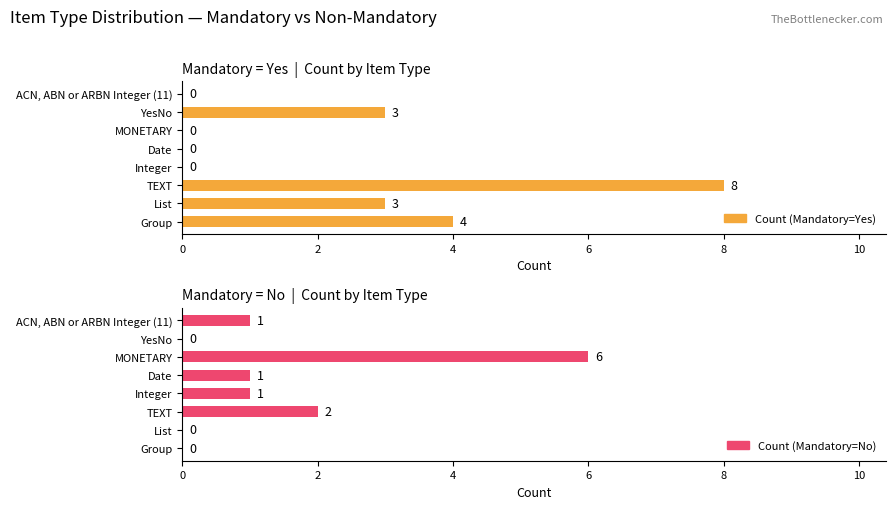

Between Date and YesNo, which series saw the biggest shift?

Count (Mandatory=Yes)